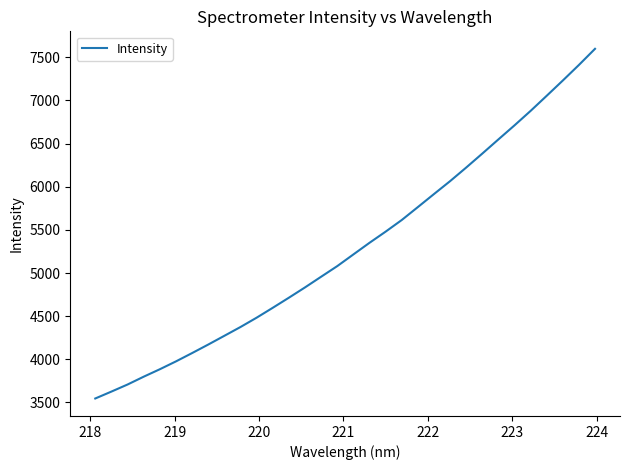

What is the difference between the maximum and minimum values?

4052.1